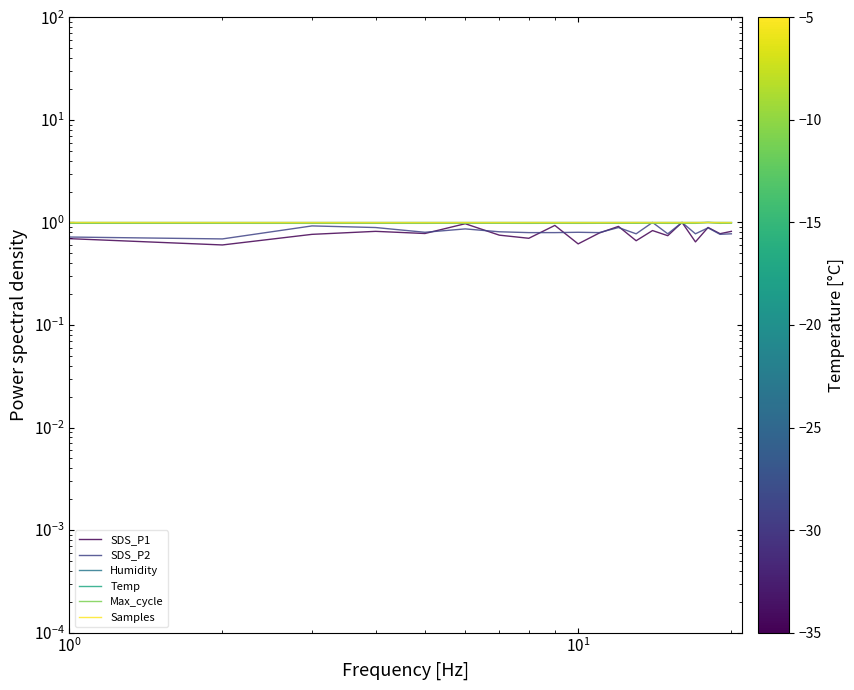

At $\mathdefault{10^{-1}}$, list the series in order from smallest to largest.

SDS_P1, SDS_P2, Max_cycle, Humidity, Temp, Samples